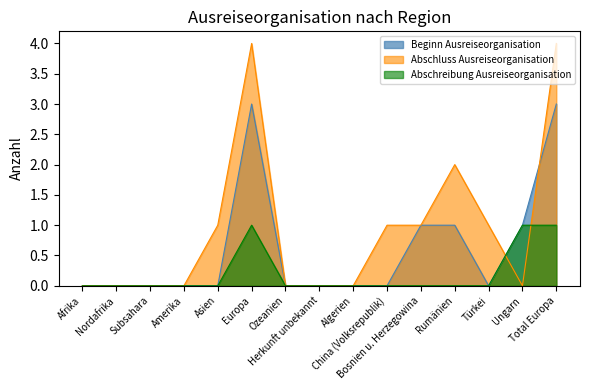

Where is the first local minimum for Beginn Ausreiseorganisation?

Türkei